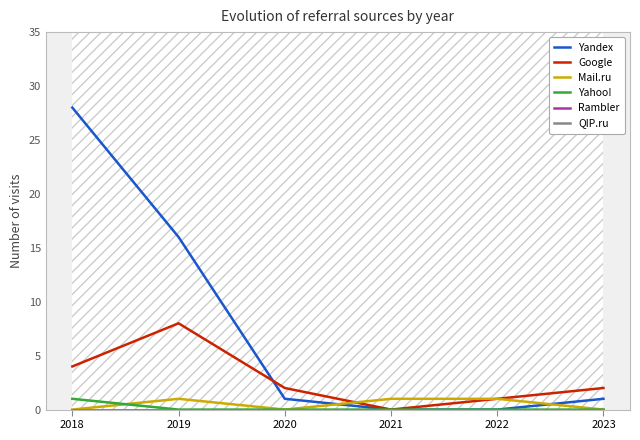

What is the value of the Mail.ru point at the 2nd from the left?

1